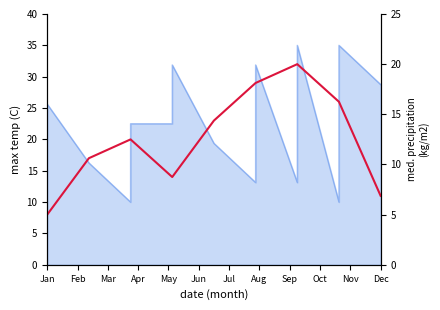

How many data points are above 12?

10